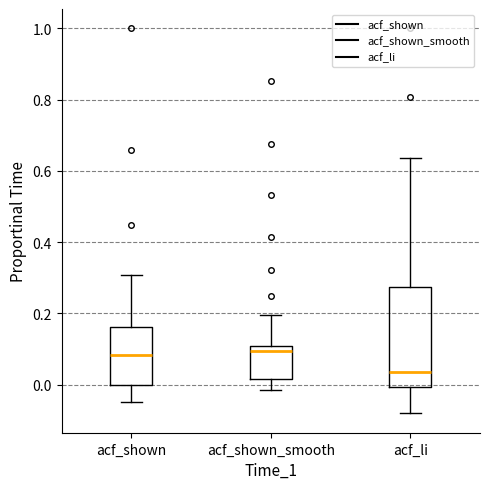

Reading left to right, transcribe this box plot: for each box, give where its median line is, the range the box spans, and where its two whiskers end, as read against the y-axis. The values are not printed on the chart, so give them approximately, as read against the axis.

acf_shown: median 0.08, box 0.00 to 0.16, whiskers -0.04 to 0.30
acf_shown_smooth: median 0.10 (just below the box's upper edge), box 0.02 to 0.10, whiskers -0.02 to 0.20
acf_li: median 0.04, box 0.00 to 0.28, whiskers -0.08 to 0.64